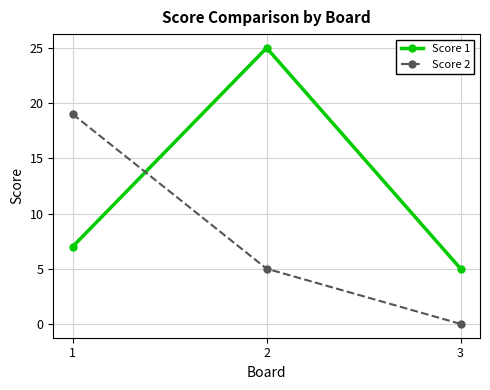

What is the spread (max minus min) of values at 3?

5